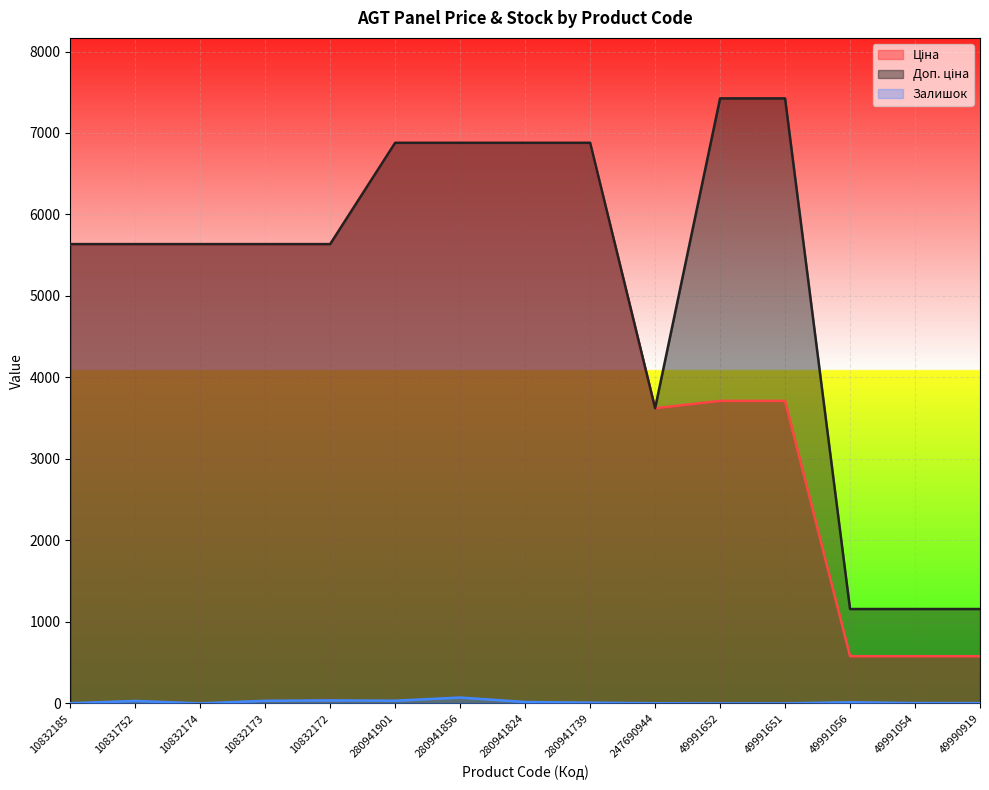

The value of Ціна at 247690944 is 3622.2. True or false?

True